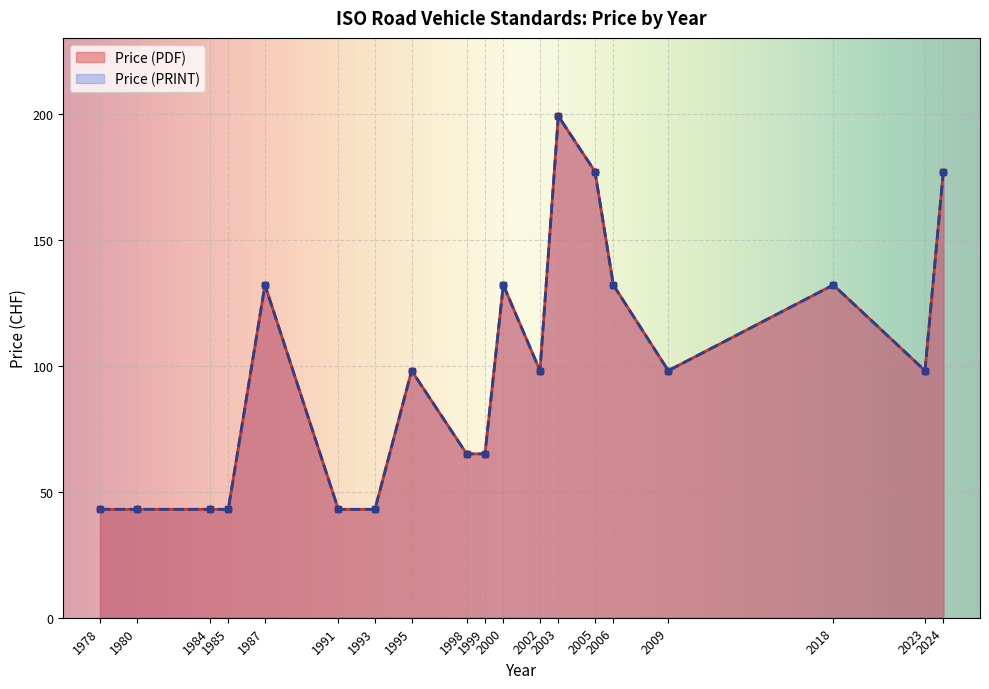

Which series changed the most between 1980 and 2023?

Price (PDF)